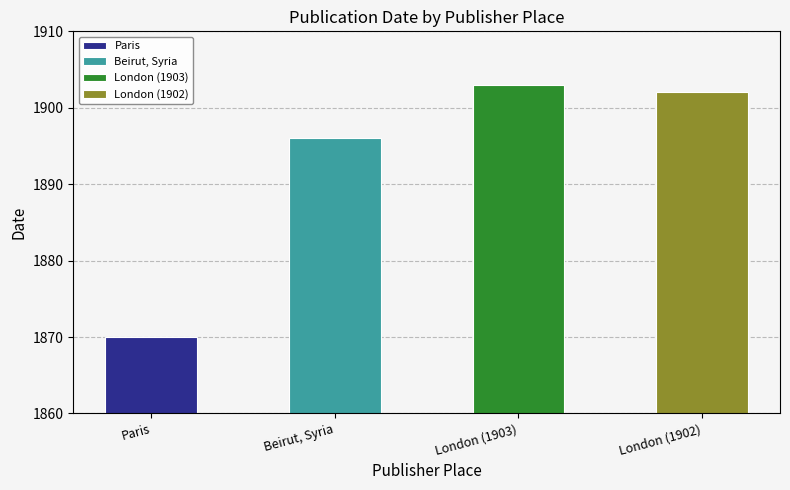

What is the value of the 4th bar from the left?

1902